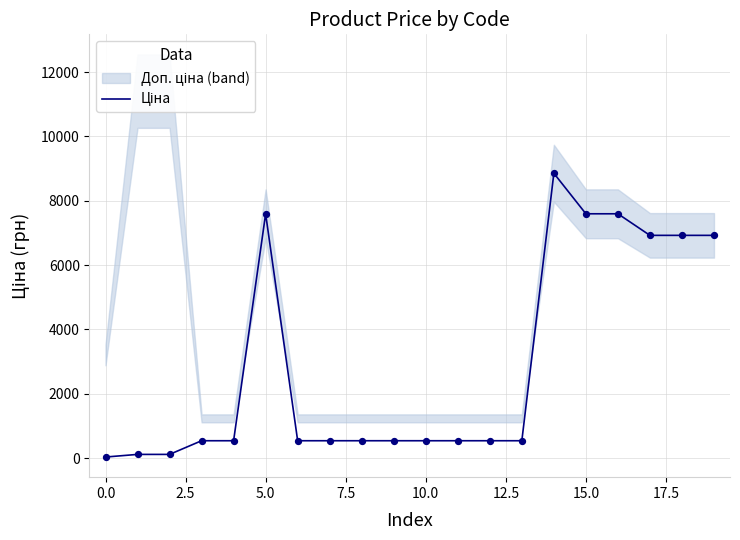

Between 13 and 16, which is larger?

16